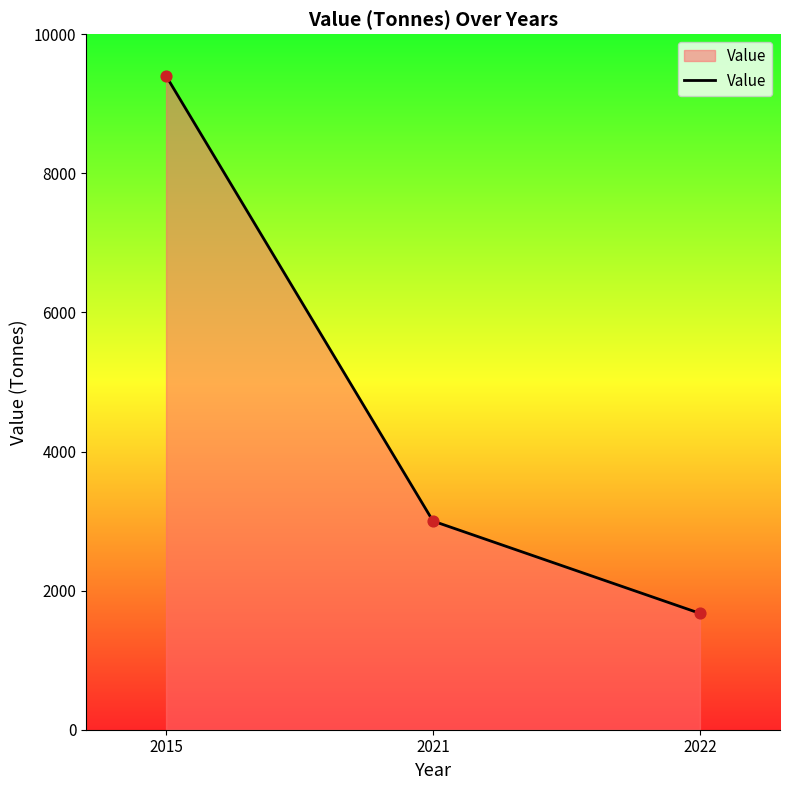

Between 2015 and 2022, which is larger?

2015